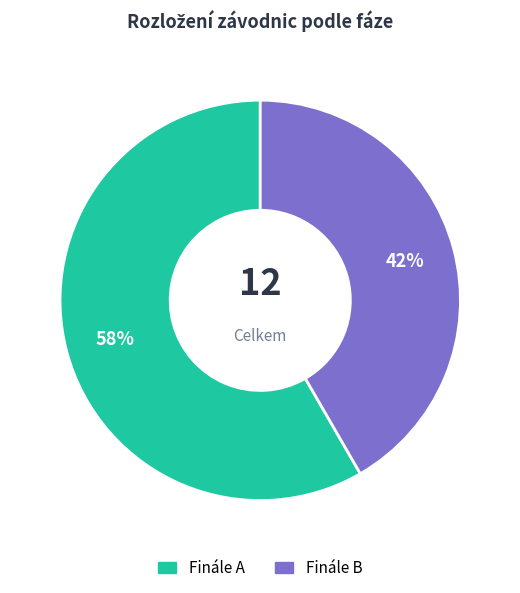

True or false: Finále B accounts for 42% of the total.

True